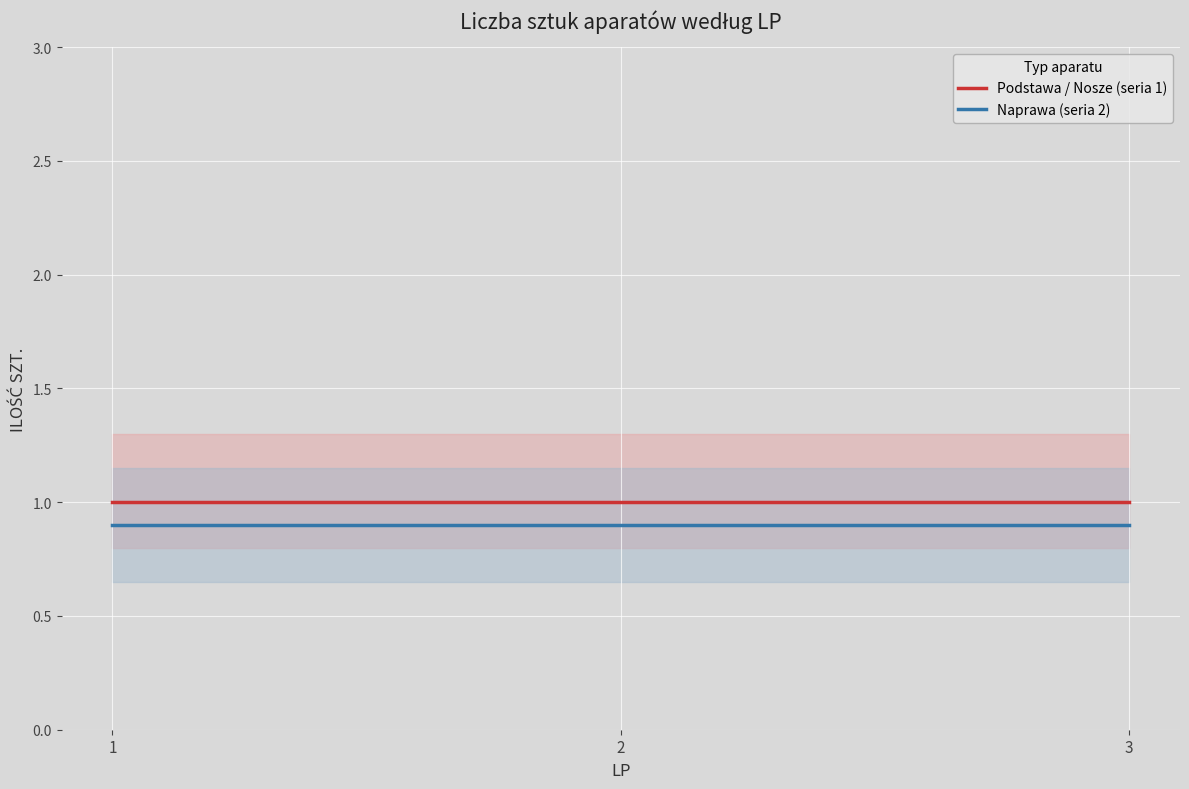

Is it true that Naprawa (seria 2) equals 0.9 at 1?

True